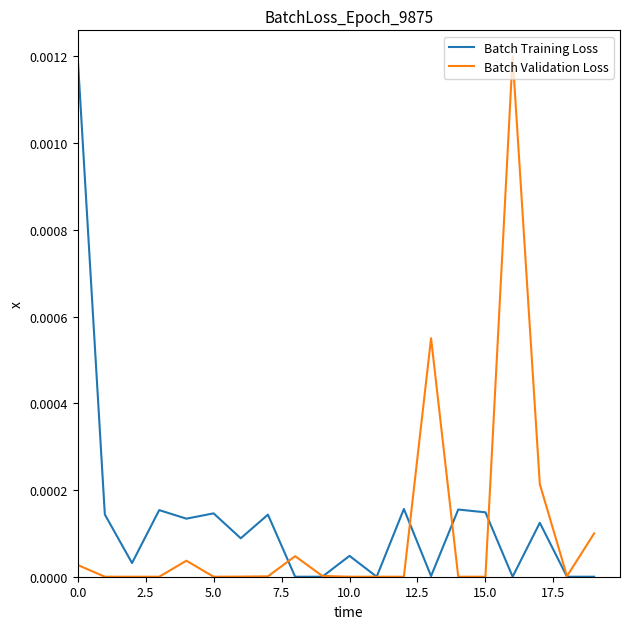

Which series has the widest spread of values?

Batch Training Loss